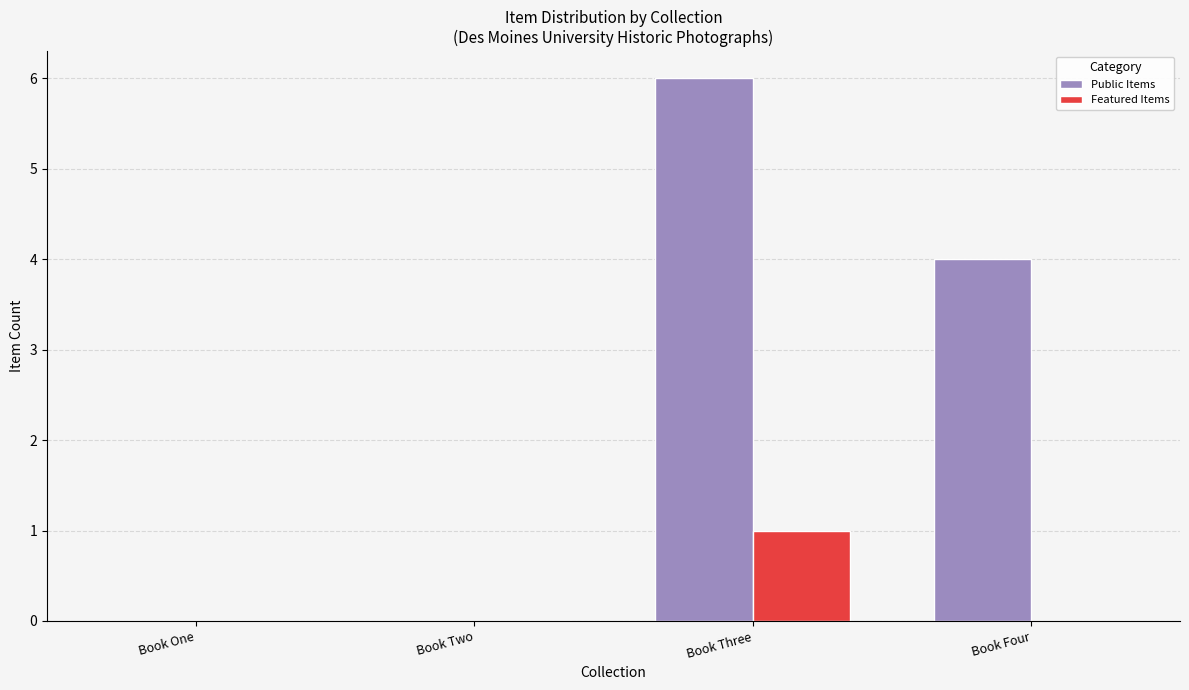

How many data points does each series have?

4